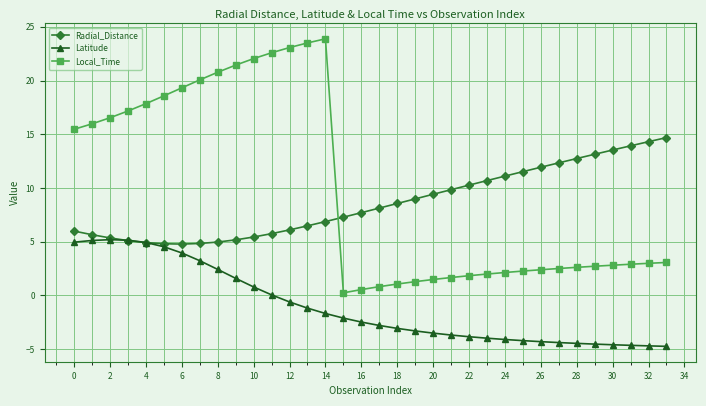

List the series in order of their peak value, highest first.

Local_Time, Radial_Distance, Latitude